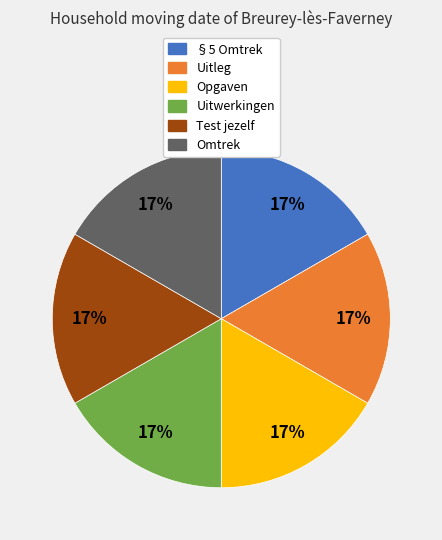

Is there any slice that represents more than half of the pie?

No